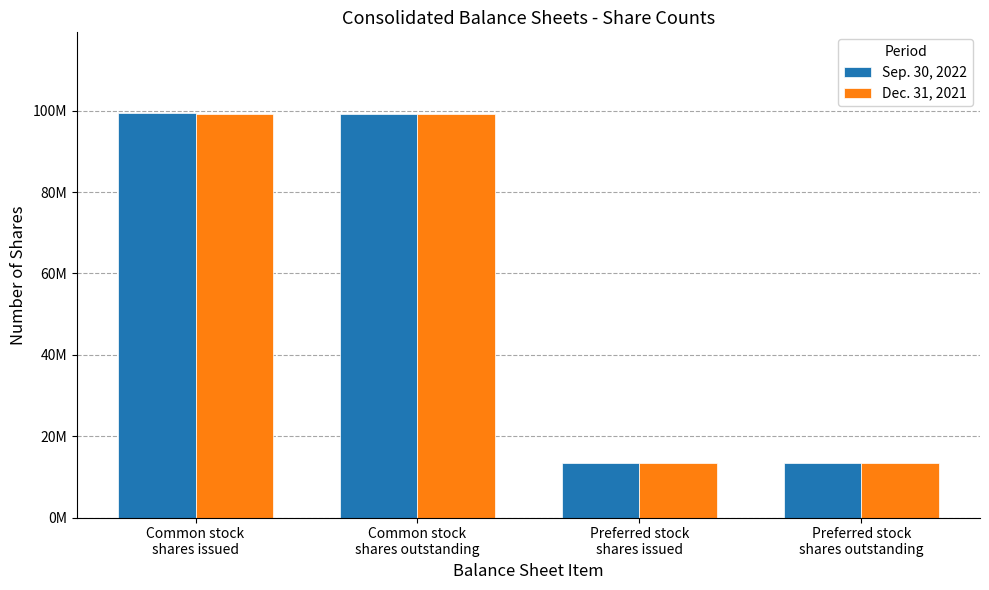

Does the chart contain any negative values?

No